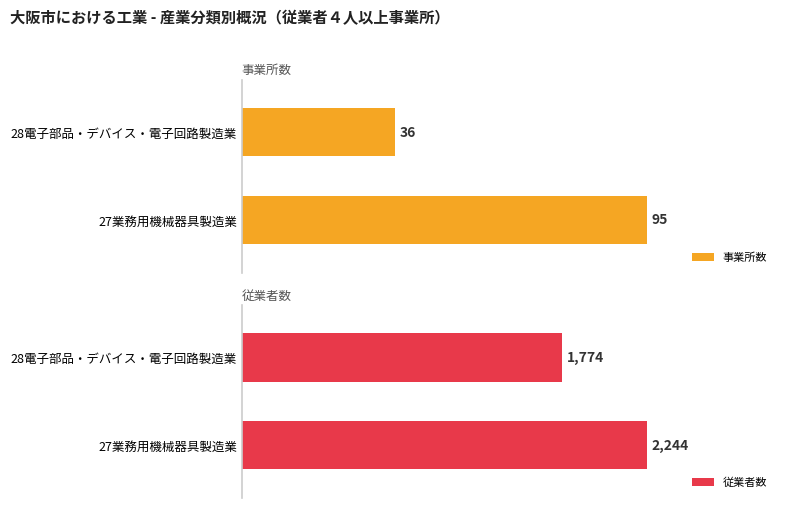

What position from the left is 28電子部品・デバイス・電子回路製造業?

2